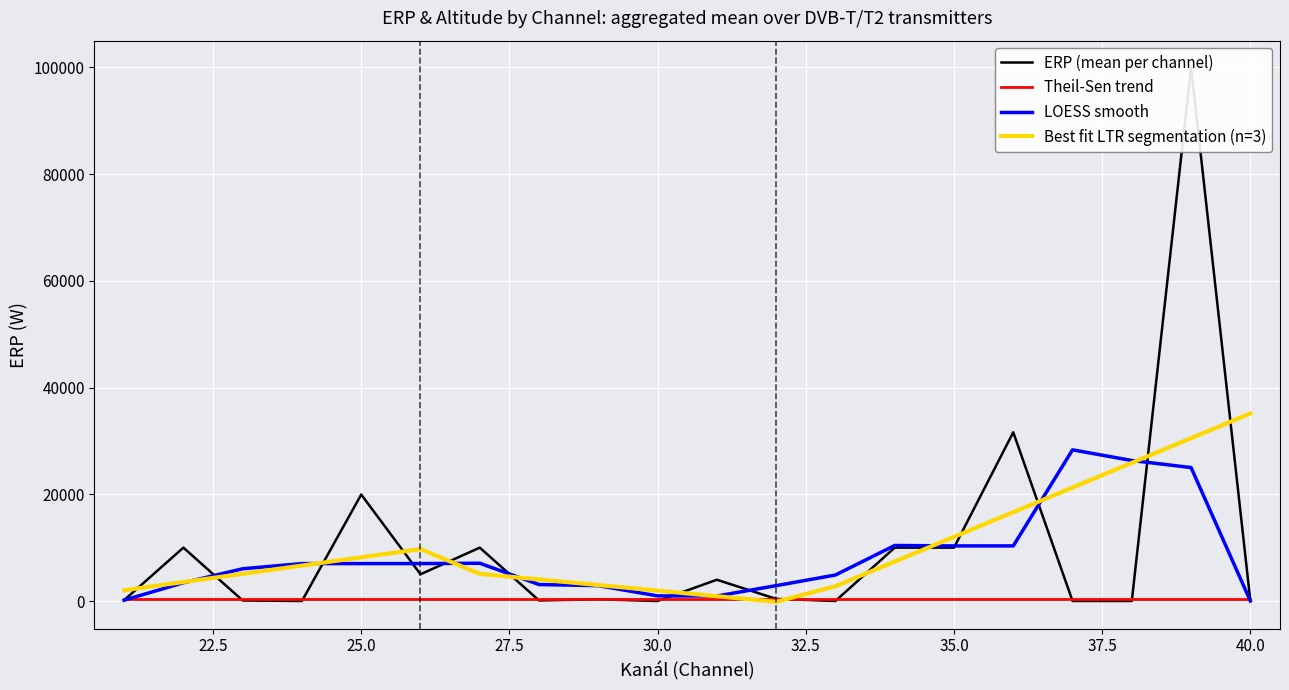

True or false: LOESS smooth has more than 0 interior local peaks.

True